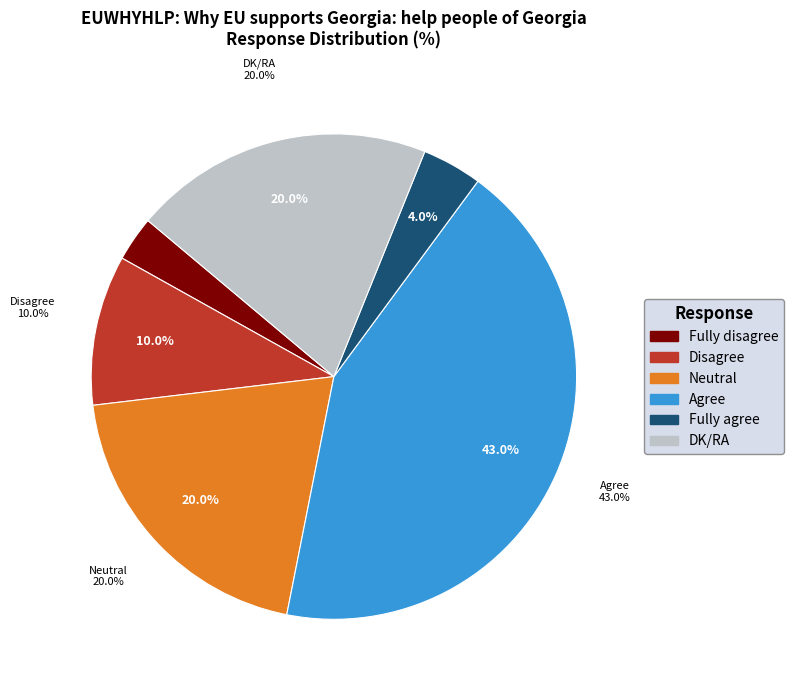

How many segments does this pie chart have?

6